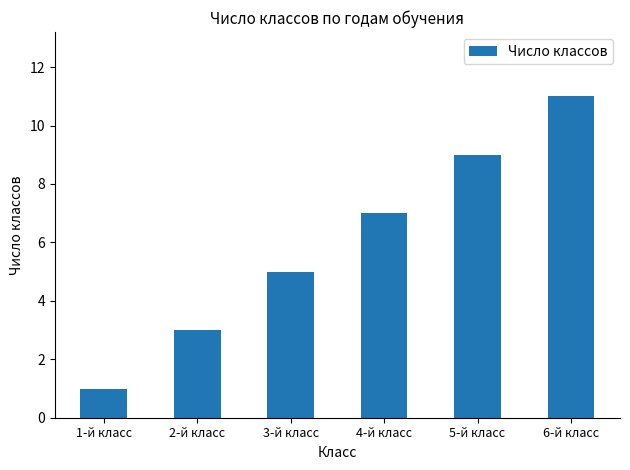

What position from the right is 1-й класс?

6